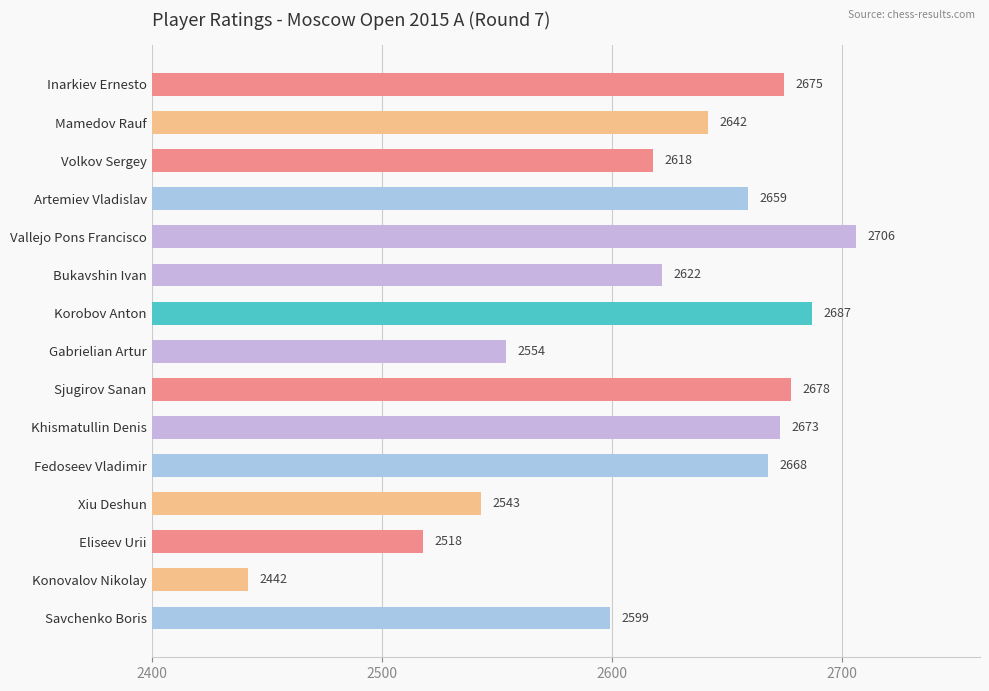

What is the difference between the second highest and minimum values?

245